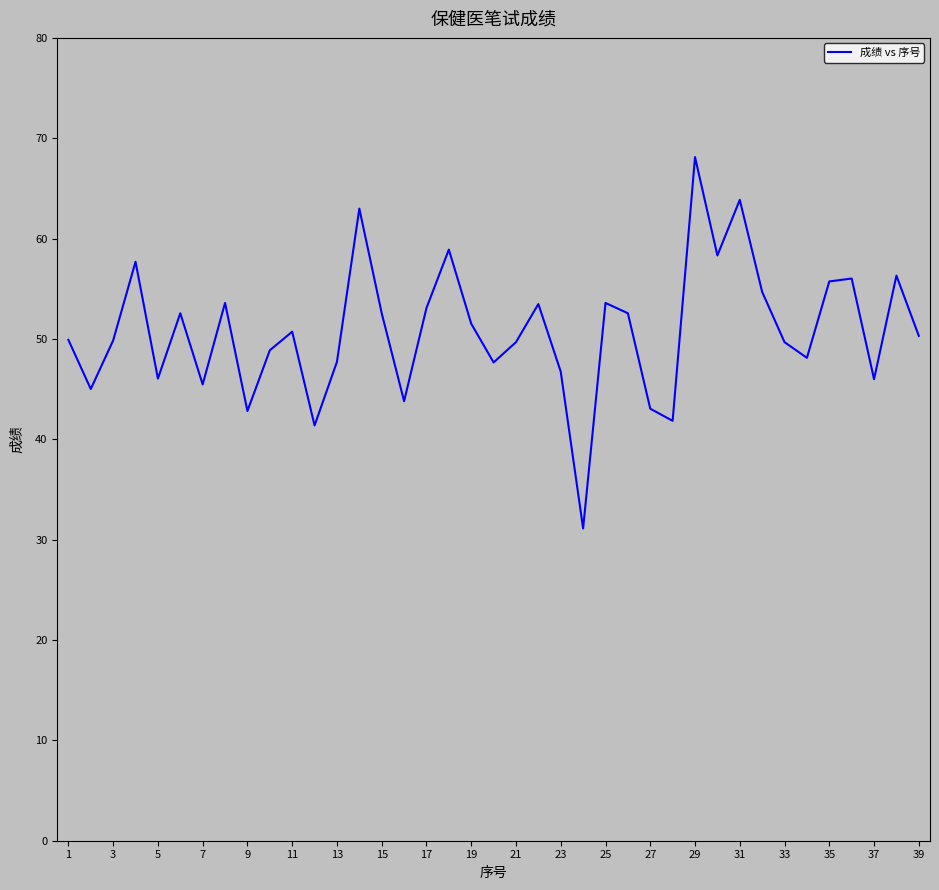

What is the difference between the maximum and minimum values?

37.0